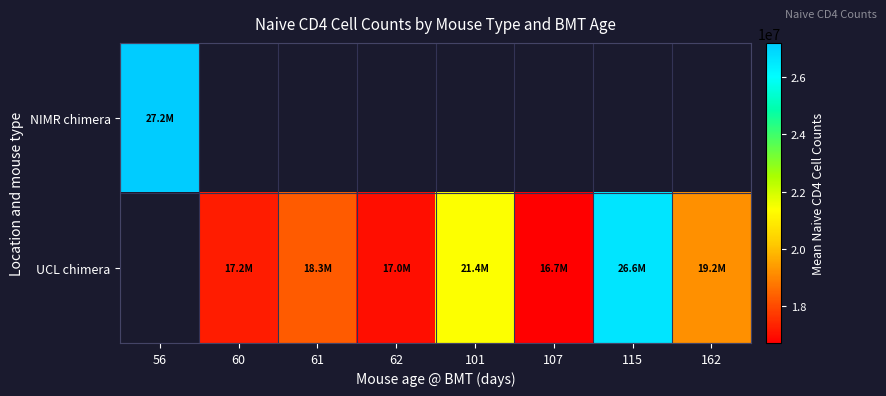

How many data points does each series have?

8